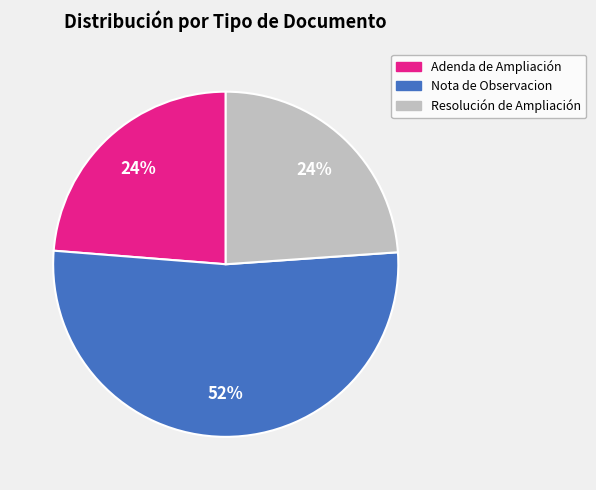

Which has a higher value, Resolución de Ampliación or Nota de Observacion?

Nota de Observacion